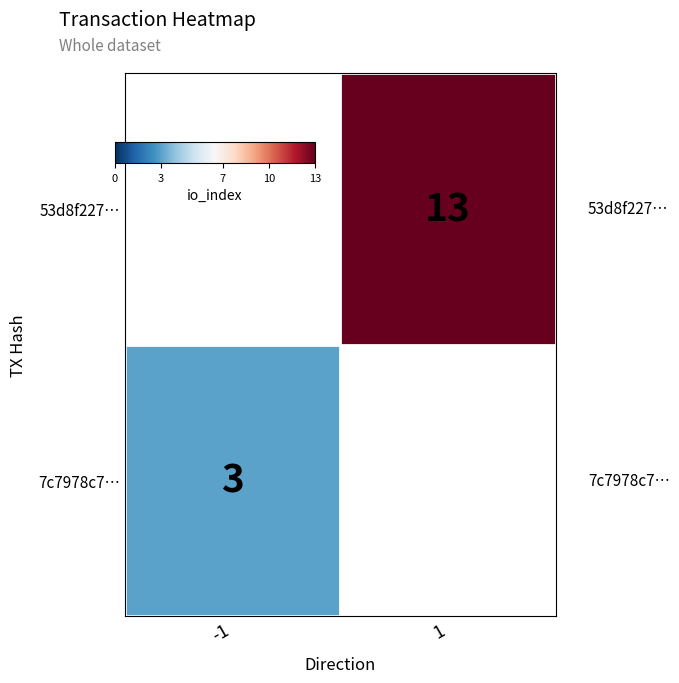

At 1, list the series in order from smallest to largest.

7c7978c7…, 53d8f227…